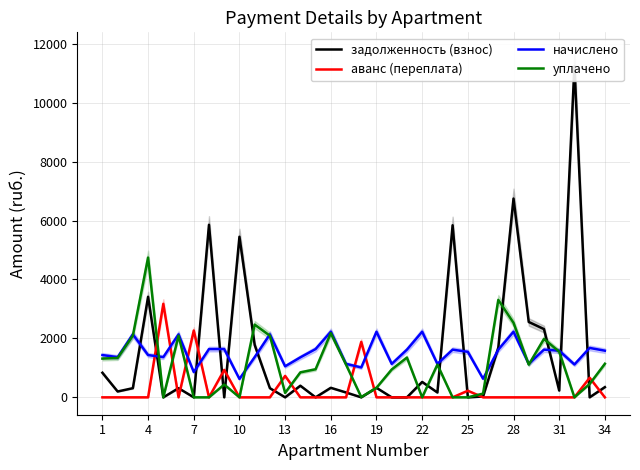

What is the lowest value of the начислено series?

624.0